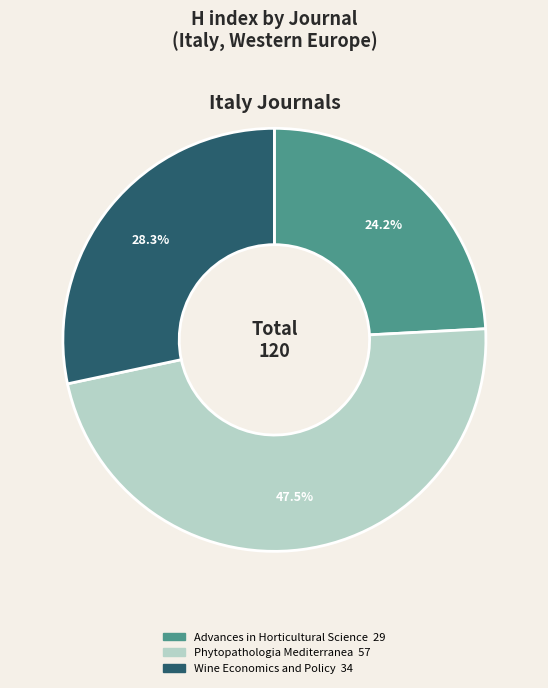

Which category has the smallest portion of the pie?

Advances in Horticultural Science